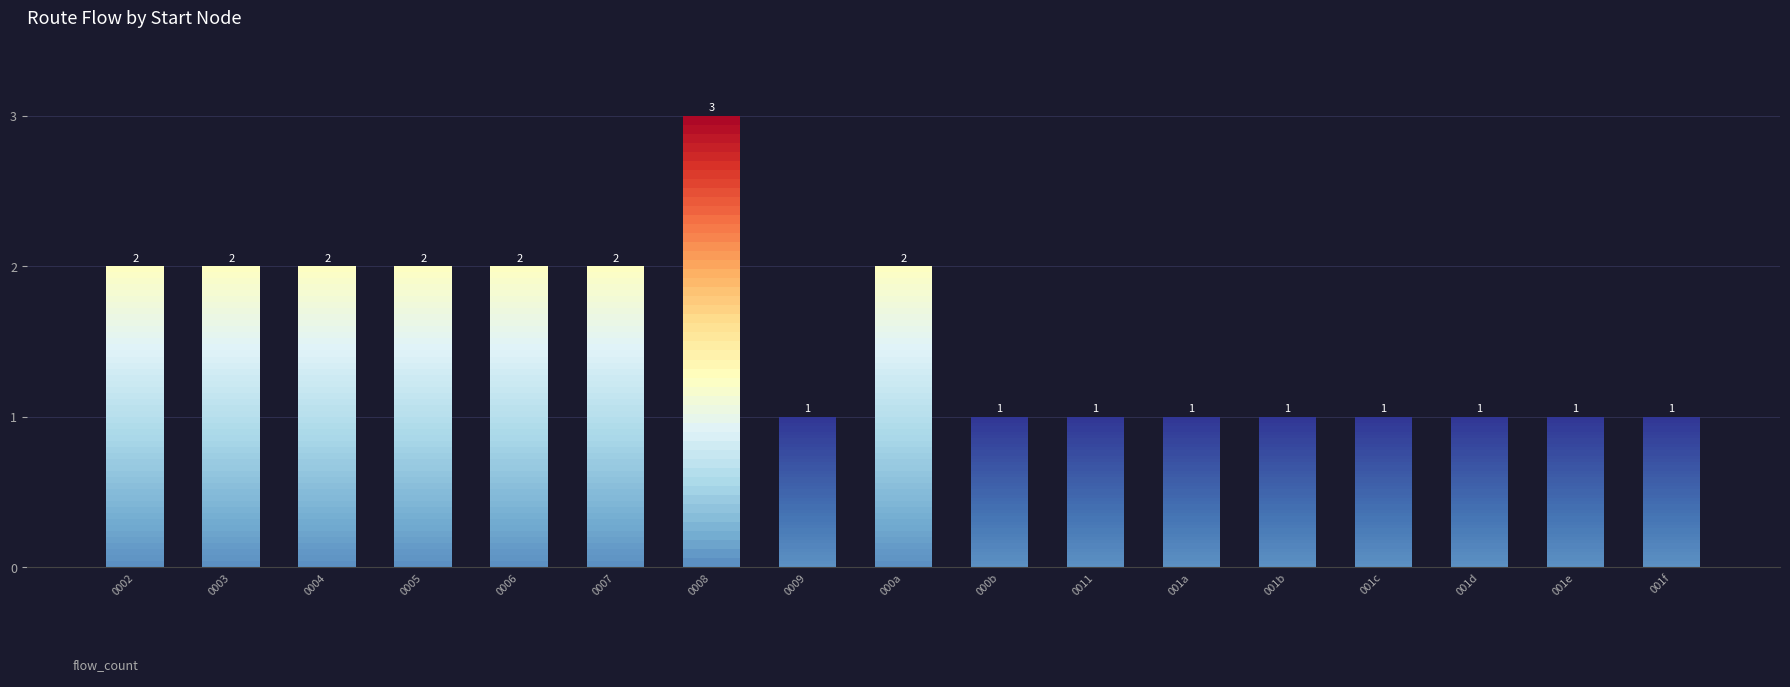

What is the label of the 16th bar from the left?

001e